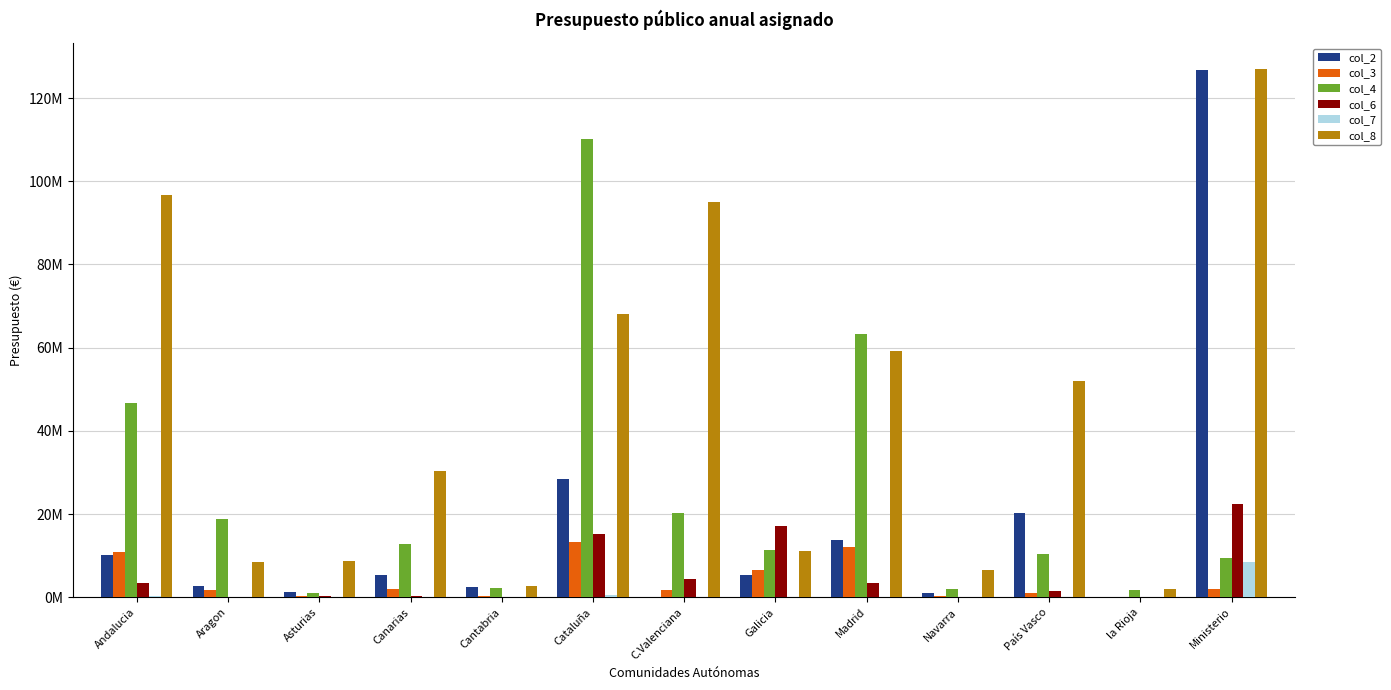

What are all the series names shown in the legend?

col_2, col_3, col_4, col_6, col_7, col_8